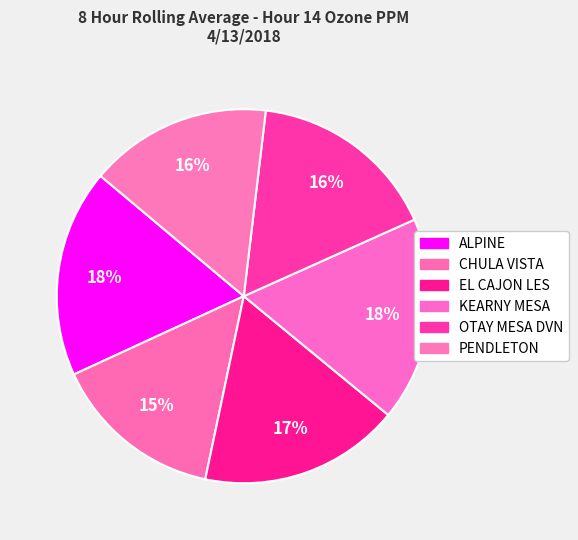

To the nearest percent, what percentage of the pie is PENDLETON?

16%